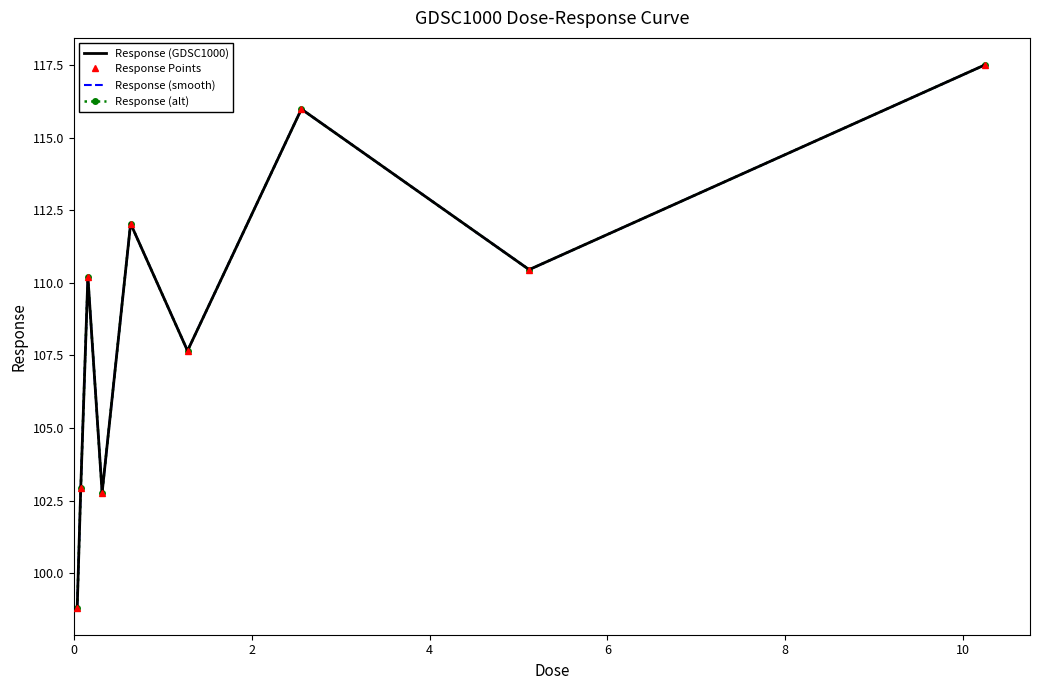

Is this an area chart (filled region under the line)?

No